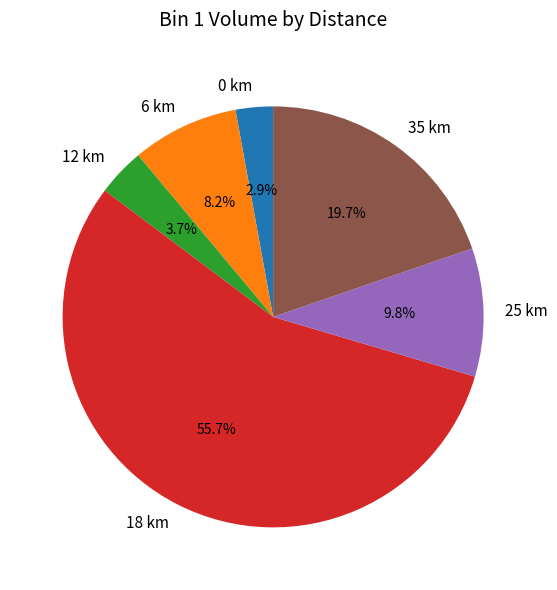

What is the smallest slice in the pie chart?

0 km